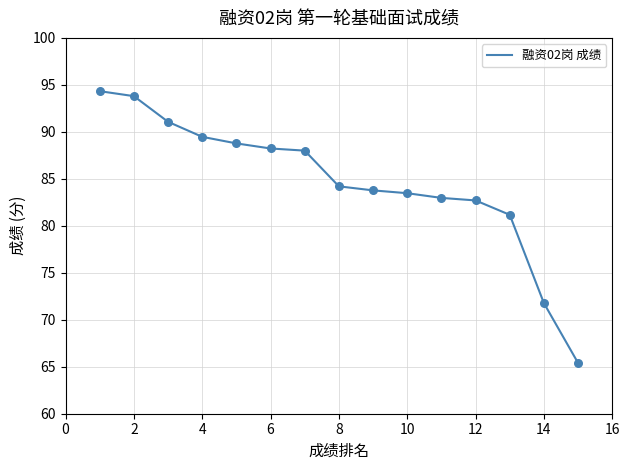

What is the minimum value shown in the chart?

65.4